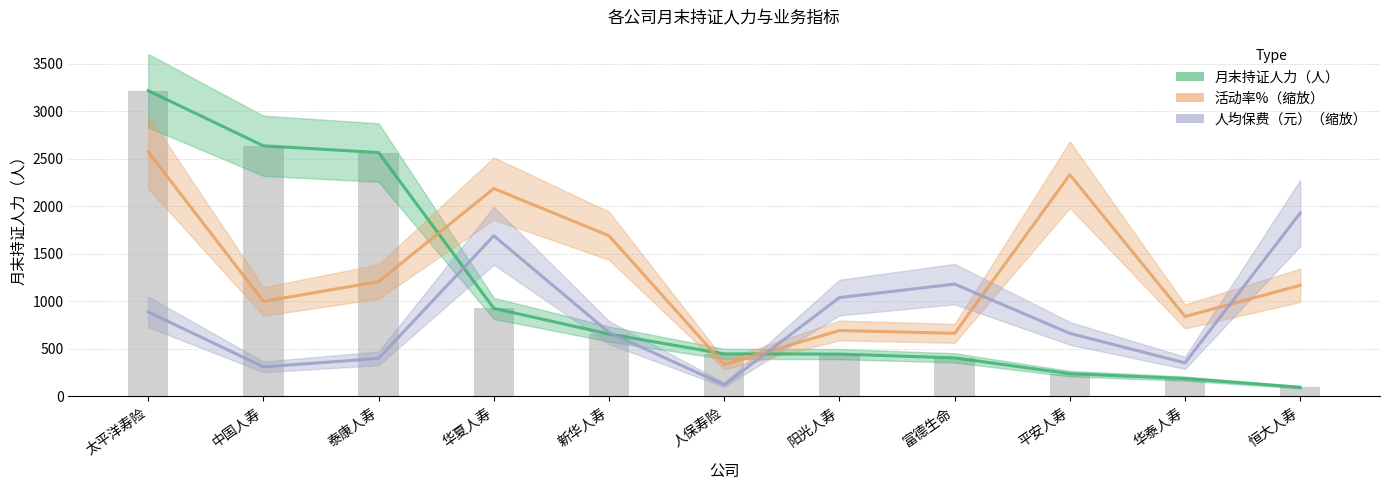

Reading left to right, extract all data points from this chart.

月末持证人力（人）: 太平洋寿险=3218.0	中国人寿=2638.0	泰康人寿=2567.0	华夏人寿=927.0	新华人寿=657.0	人保寿险=448.0	阳光人寿=446.0	富德生命=406.0	平安人寿=240.0	华泰人寿=188.0	恒大人寿=97.0
活动率%: 太平洋寿险=2574.4	中国人寿=999.9	泰康人寿=1209.1	华夏人寿=2188.3	新华人寿=1691.5	人保寿险=336.2	阳光人寿=694.4	富德生命=664.4	平安人寿=2334.2	华泰人寿=842.0	恒大人寿=1169.9
人均保费（元）: 太平洋寿险=889.5	中国人寿=311.6	泰康人寿=400.6	华夏人寿=1691.2	新华人寿=673.4	人保寿险=122.7	阳光人寿=1040.7	富德生命=1182.4	平安人寿=664.2	华泰人寿=353.6	恒大人寿=1930.8